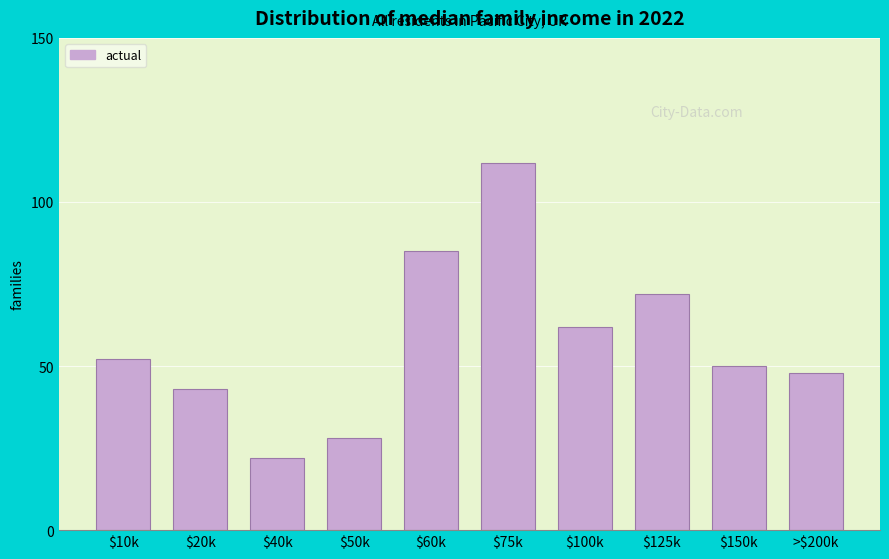

Reading left to right, what are all the values shown in this chart?

52	43	22	28	85	112	62	72	50	48